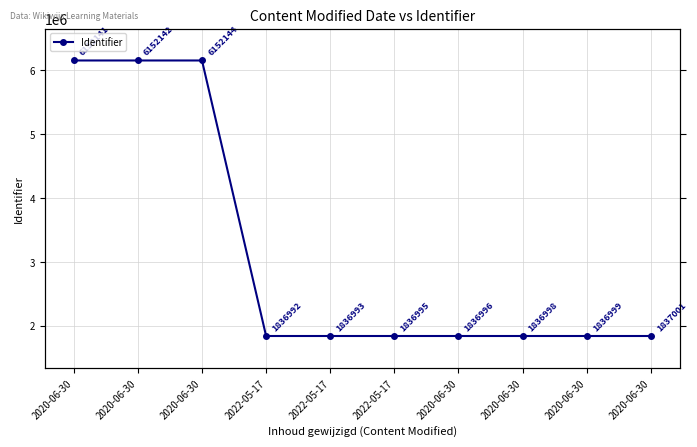

True or false: the data shows 1837001 at 2020-06-30.

True